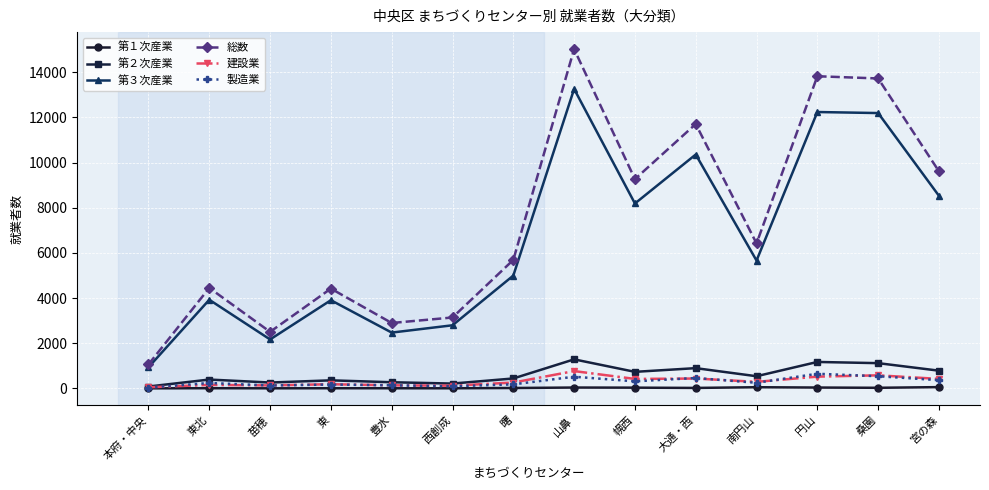

Which series has the largest range (max minus min)?

総数